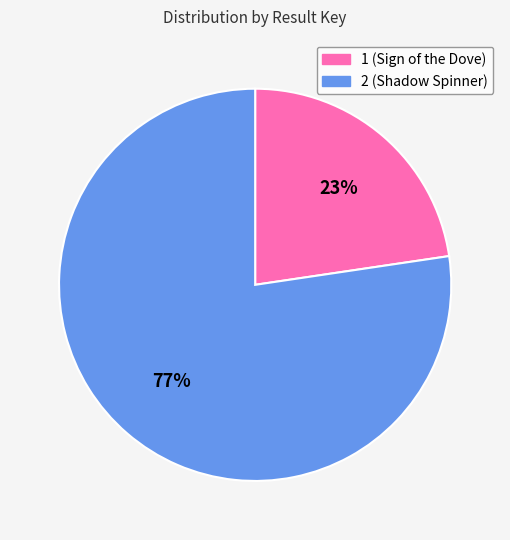

Which category accounts for the majority?

2 (Shadow Spinner)